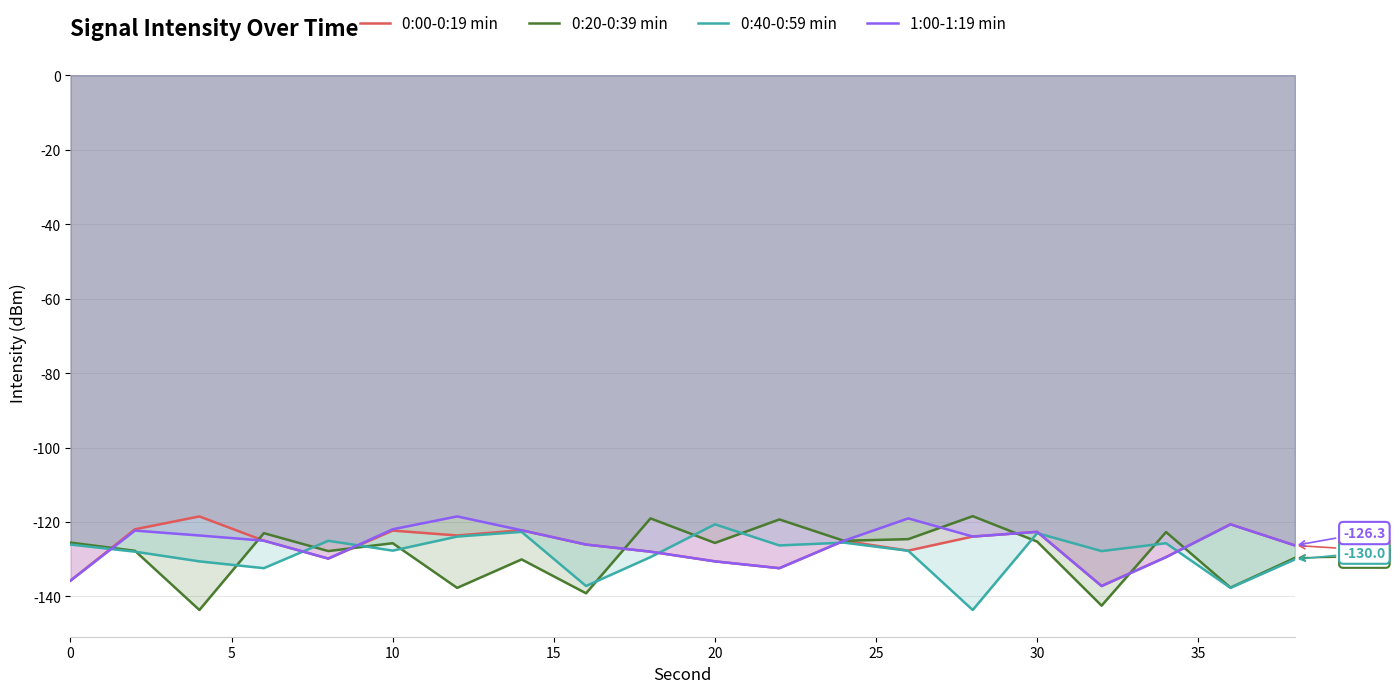

The value of 0:40-0:59 min at 30 is -201.3. True or false?

False